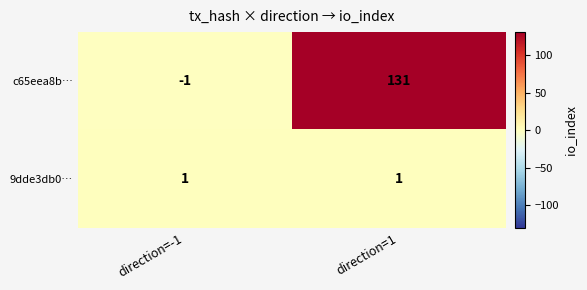

What is the sum of the c65eea8b… values at direction=1 and direction=-1?

130